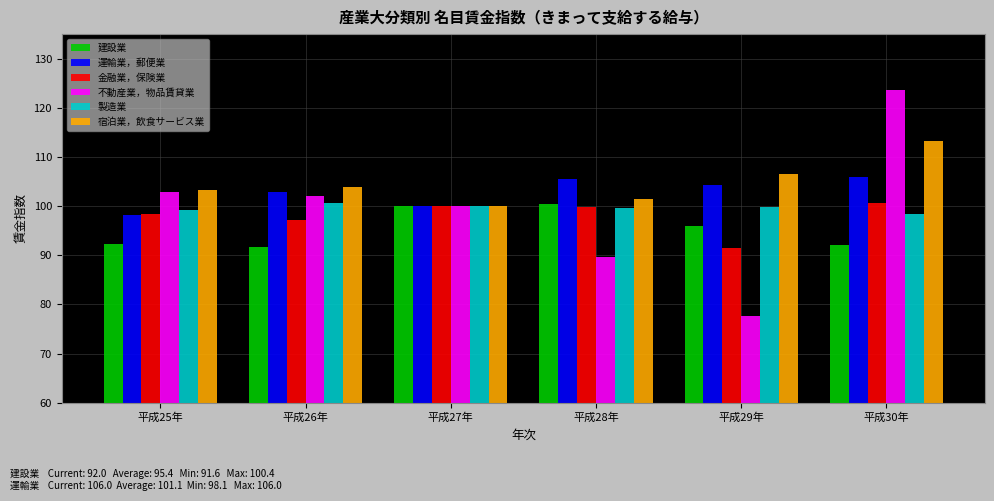

What is the sum of the 宿泊業，飲食サービス業 values at 平成29年 and 平成30年?

219.9